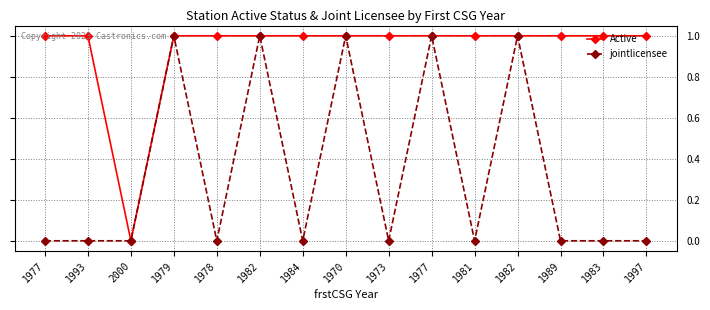

Reading right to left, transcribe all the data shown in this chart.

Active: 1997=1	1983=1	1989=1	1982=1	1981=1	1977=1	1973=1	1970=1	1984=1	1982=1	1978=1	1979=1	2000=0	1993=1	1977=1
jointlicensee: 1997=0	1983=0	1989=0	1982=1	1981=0	1977=1	1973=0	1970=1	1984=0	1982=1	1978=0	1979=1	2000=0	1993=0	1977=0